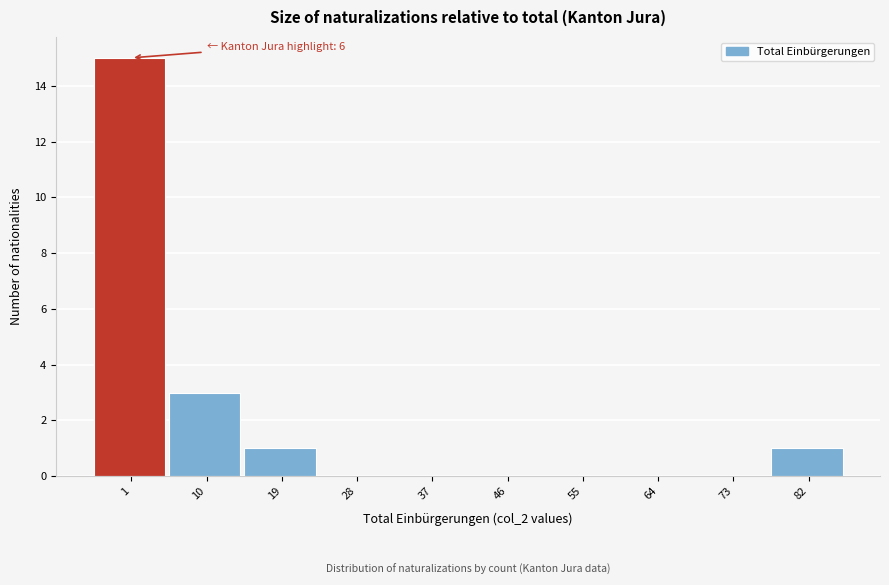

Reading left to right, list all the values displayed in this chart.

1=15	10=3	19=1	28=0	37=0	46=0	55=0	64=0	73=0	82=1